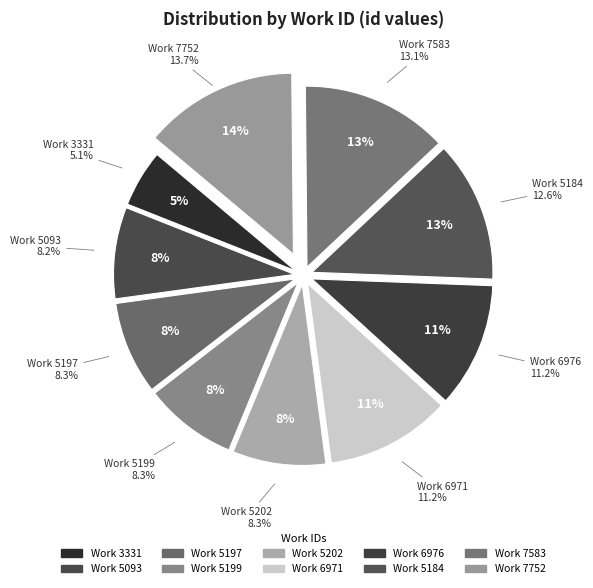

The 5199 slice represents 8% of the pie. True or false?

True